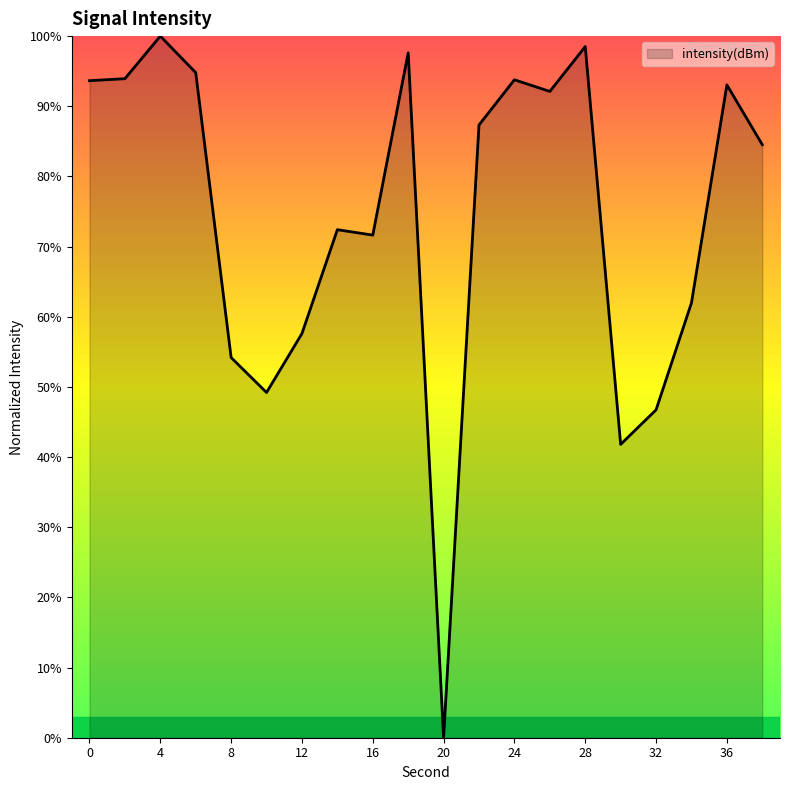

What is the greatest value displayed?

100.0